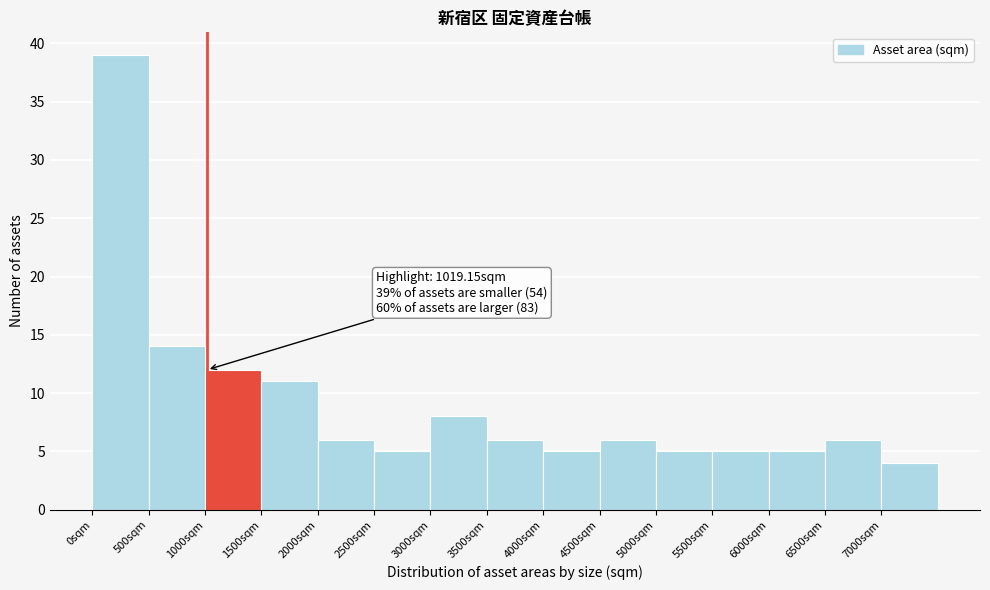

Over which range of the x-axis is the bar tallest?

0 to 500